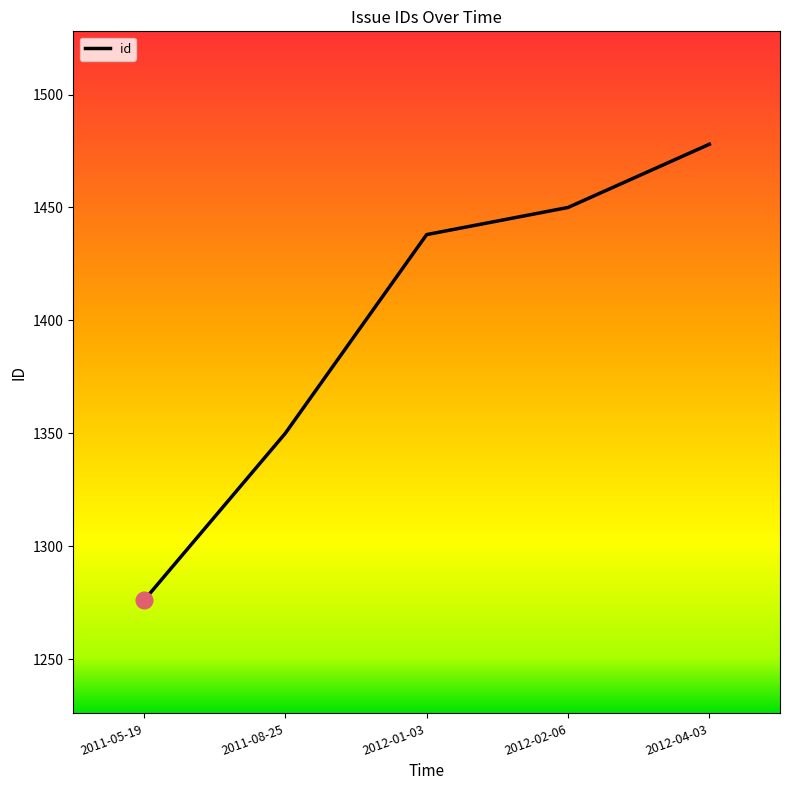

Reading left to right, extract all data points from this chart.

1276	1350	1438	1450	1478